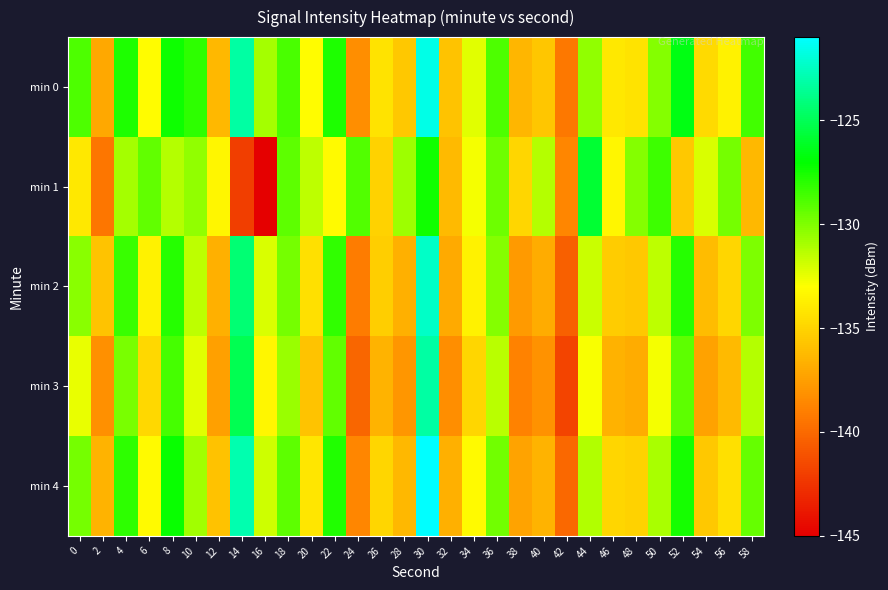

Reading left to right, transcribe all the data shown in this chart.

min 0: 0=-128.8	2=-137.1	4=-127.7	6=-133.2	8=-127.3	10=-128.0	12=-136.3	14=-123.2	16=-130.9	18=-128.7	20=-133.2	22=-127.7	24=-138.3	26=-134.2	28=-135.6	30=-121.6	32=-135.8	34=-132.3	36=-128.8	38=-136.4	40=-135.6	42=-139.3	44=-130.4	46=-134.1	48=-134.3	50=-130.1	52=-126.6	54=-134.7	56=-133.6	58=-128.5
min 1: 0=-134.1	2=-139.4	4=-130.9	6=-129.3	8=-131.3	10=-130.4	12=-133.5	14=-142.1	16=-145.5	18=-129.2	20=-131.5	22=-133.2	24=-128.9	26=-135.1	28=-130.7	30=-127.4	32=-136.2	34=-132.8	36=-129.6	38=-134.9	40=-131.3	42=-138.7	44=-125.8	46=-133.4	48=-130.1	50=-128.5	52=-135.6	54=-132.1	56=-129.8	58=-136.3
min 2: 0=-130.2	2=-135.8	4=-128.4	6=-133.6	8=-127.9	10=-131.5	12=-136.7	14=-124.3	16=-132.1	18=-129.8	20=-134.5	22=-128.2	24=-139.1	26=-135.3	28=-136.7	30=-122.4	32=-137.0	34=-133.6	36=-130.1	38=-137.7	40=-136.9	42=-140.5	44=-131.7	46=-135.4	48=-135.6	50=-131.5	52=-127.9	54=-136.1	56=-134.9	58=-130.0
min 3: 0=-132.5	2=-138.2	4=-129.9	6=-134.8	8=-128.6	10=-132.3	12=-137.5	14=-125.1	16=-133.4	18=-130.6	20=-135.8	22=-129.3	24=-140.2	26=-136.5	28=-137.9	30=-123.2	32=-138.3	34=-134.9	36=-131.4	38=-138.9	40=-138.1	42=-141.8	44=-132.9	46=-136.6	48=-136.9	50=-132.8	52=-129.2	54=-137.4	56=-136.2	58=-131.3
min 4: 0=-129.8	2=-136.5	4=-128.1	6=-133.2	8=-127.2	10=-130.8	12=-135.9	14=-122.9	16=-131.8	18=-129.2	20=-134.2	22=-127.8	24=-138.7	26=-134.9	28=-136.3	30=-121.0	32=-136.7	34=-133.2	36=-129.7	38=-137.3	40=-136.5	42=-140.1	44=-131.2	46=-134.9	48=-135.1	50=-131.0	52=-127.5	54=-135.6	56=-134.5	58=-129.4